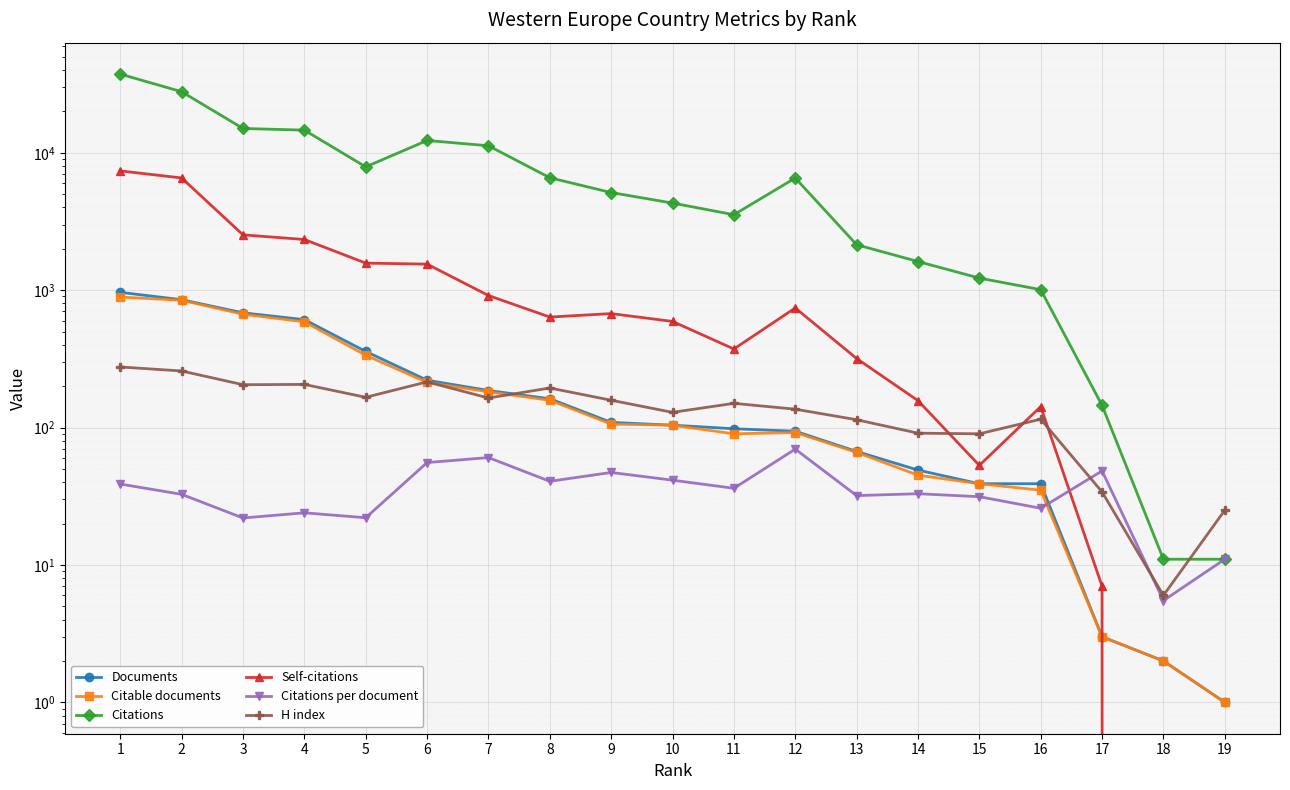

How many distinct data groups are displayed?

6